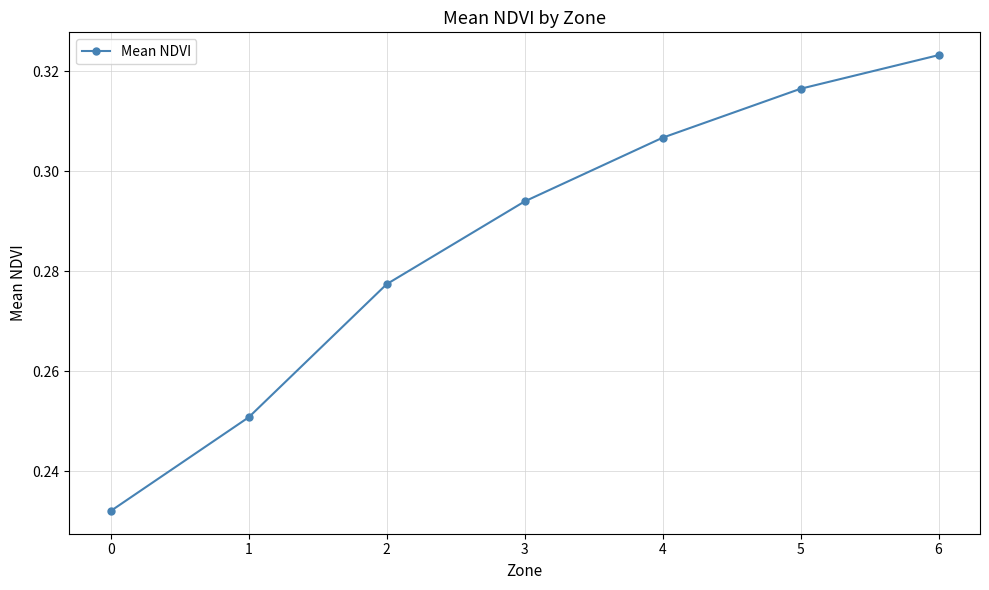

Which category has the highest value across all series?

6